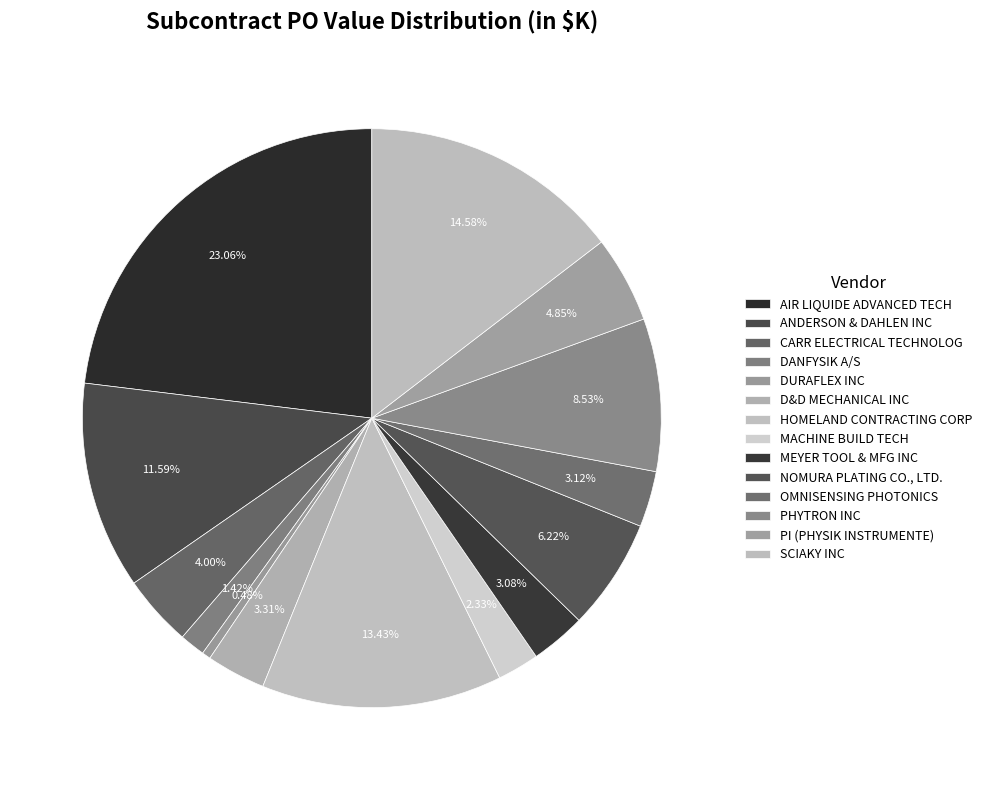

What is the largest slice in the pie chart?

AIR LIQUIDE ADVANCED TECH